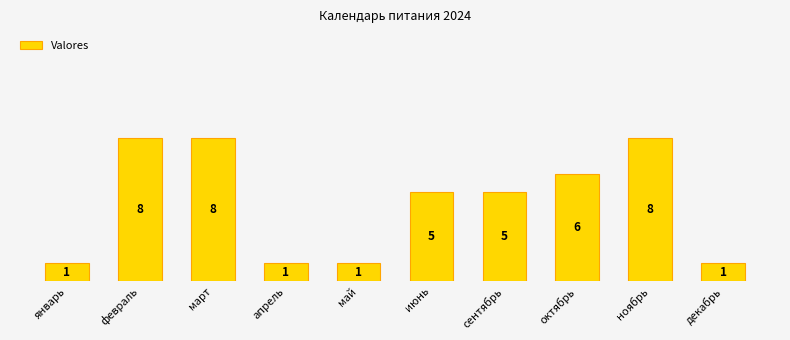

Rank the categories by value from highest to lowest.

февраль, март, ноябрь, октябрь, июнь, сентябрь, январь, апрель, май, декабрь